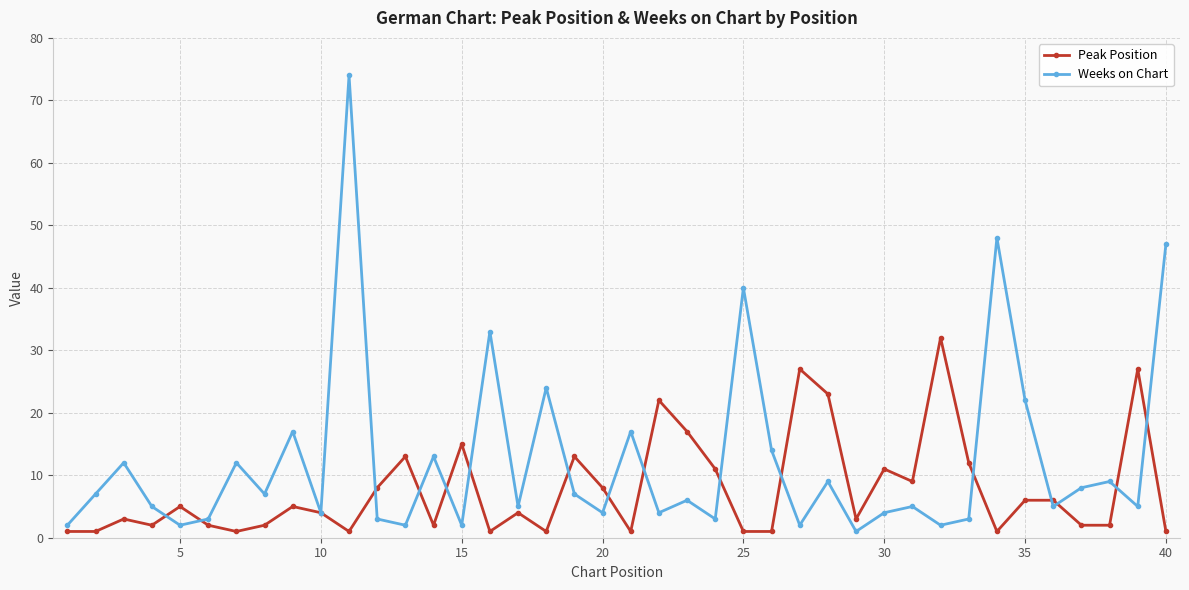

List the series in order of their overall mean, highest first.

Weeks on Chart, Peak Position